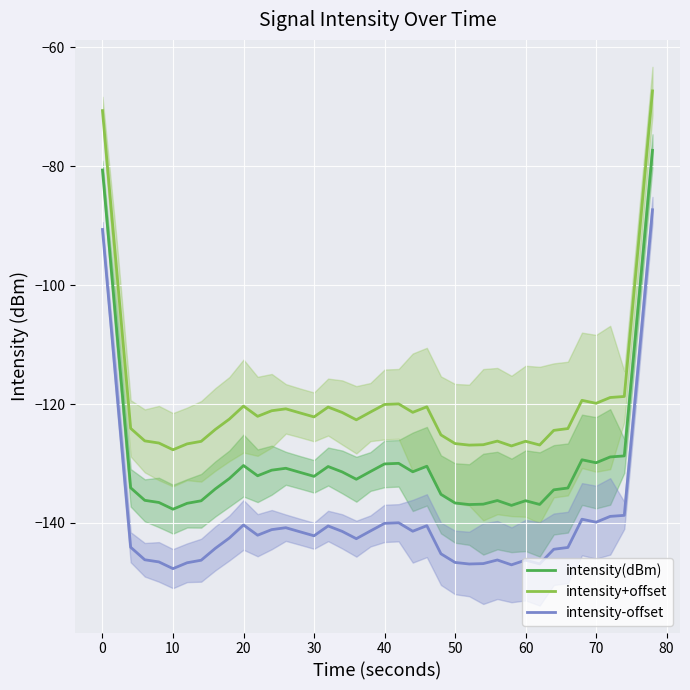

Is it true that intensity+offset equals -81.7 at 30?

False